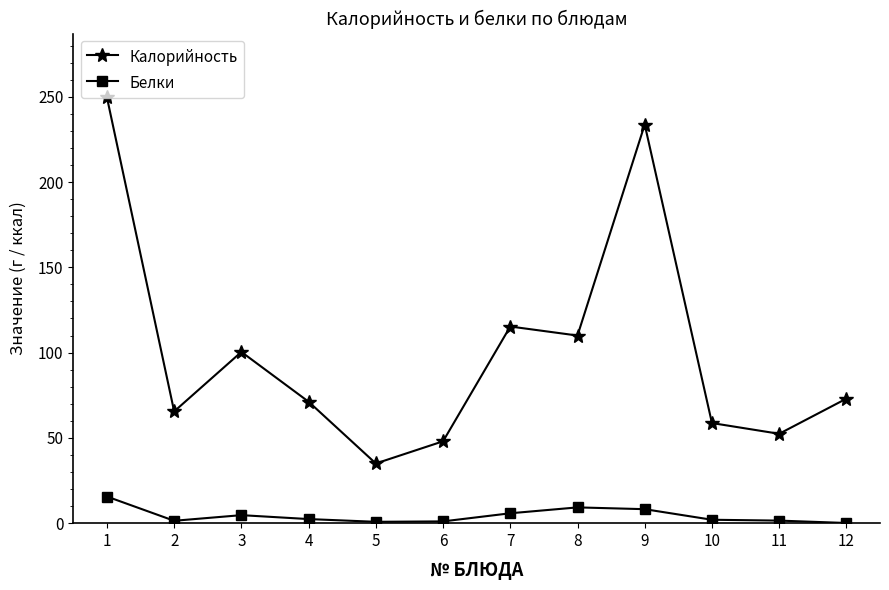

Is the value of Калорийность at 7 greater than the value of Белки at 5?

Yes